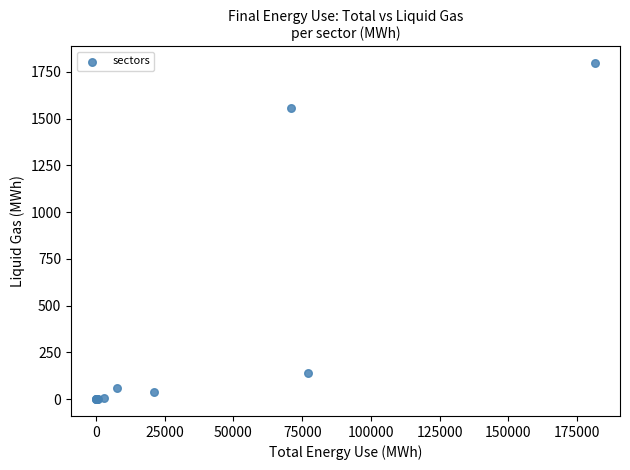

What Y value in the scatter plot is closest to 897?

1554.8